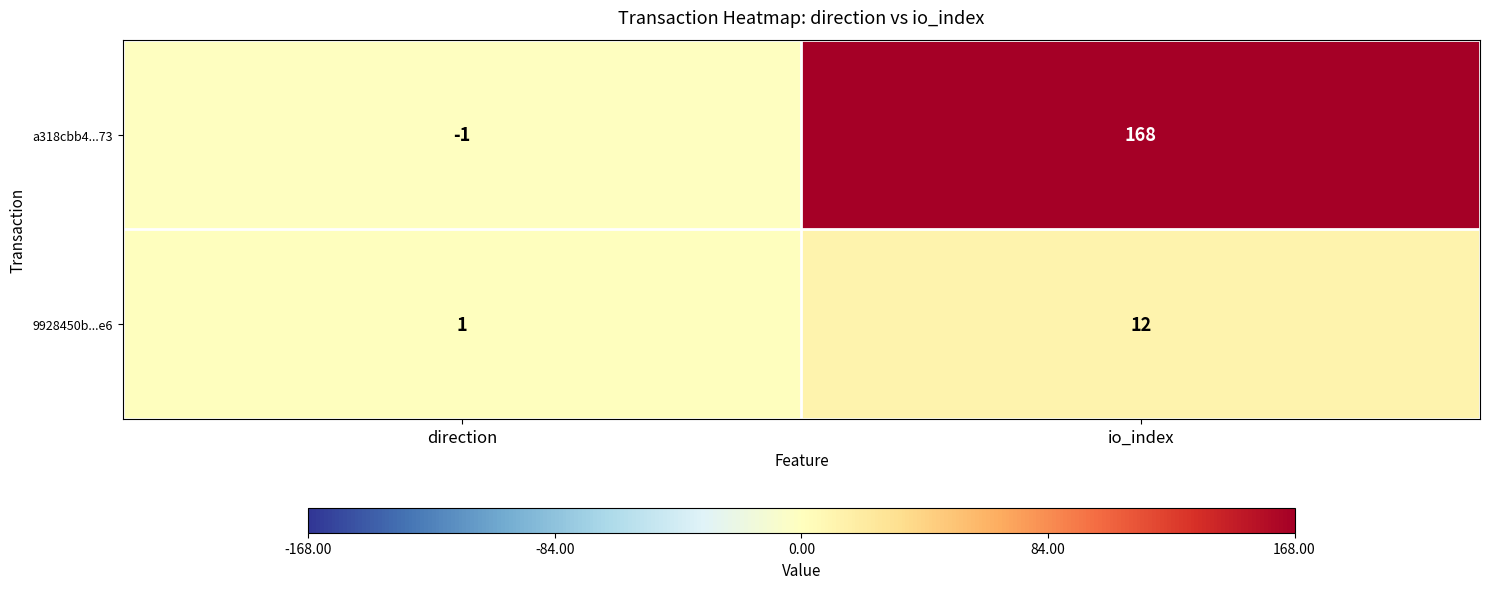

Which series has the largest total across all categories?

a318cbb4...73